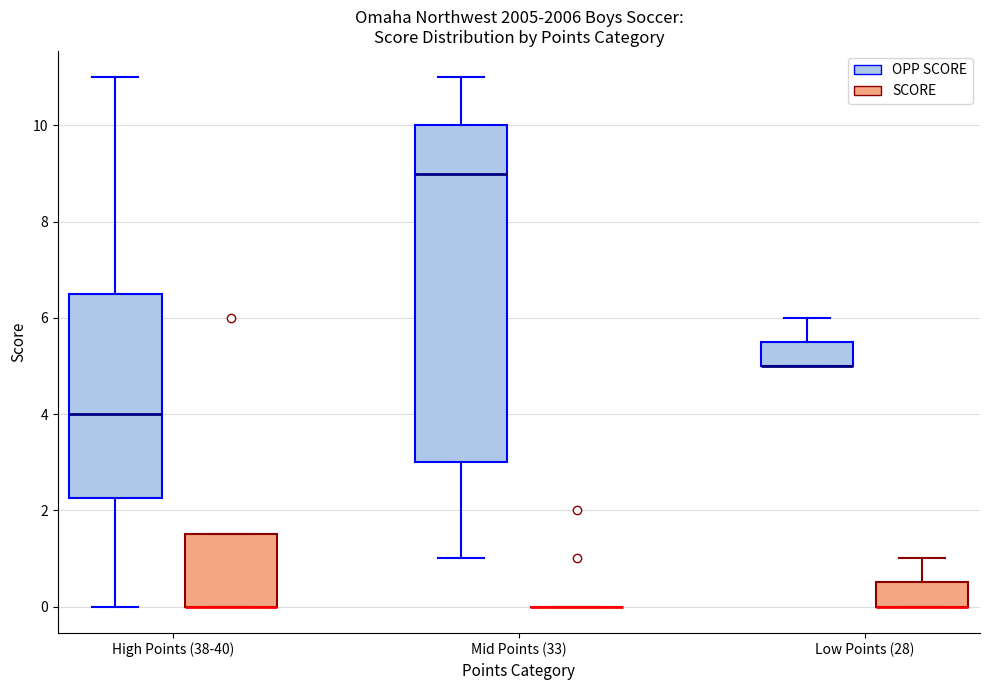

Where is the lower edge of the box for High Points (38-40) (SCORE) on the y-axis? The values are not printed on the chart, so give them approximately, as read against the axis.

0.0